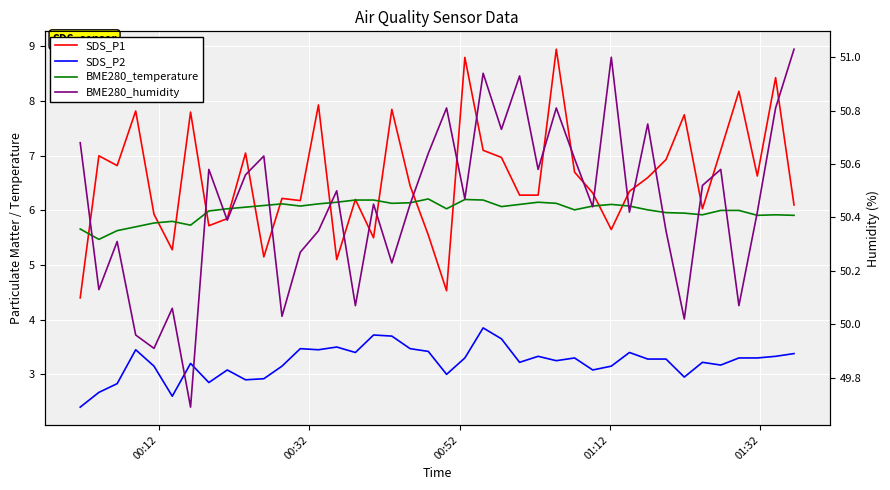

What is the difference between the maximum and minimum values in the BME280_temperature series?

0.7